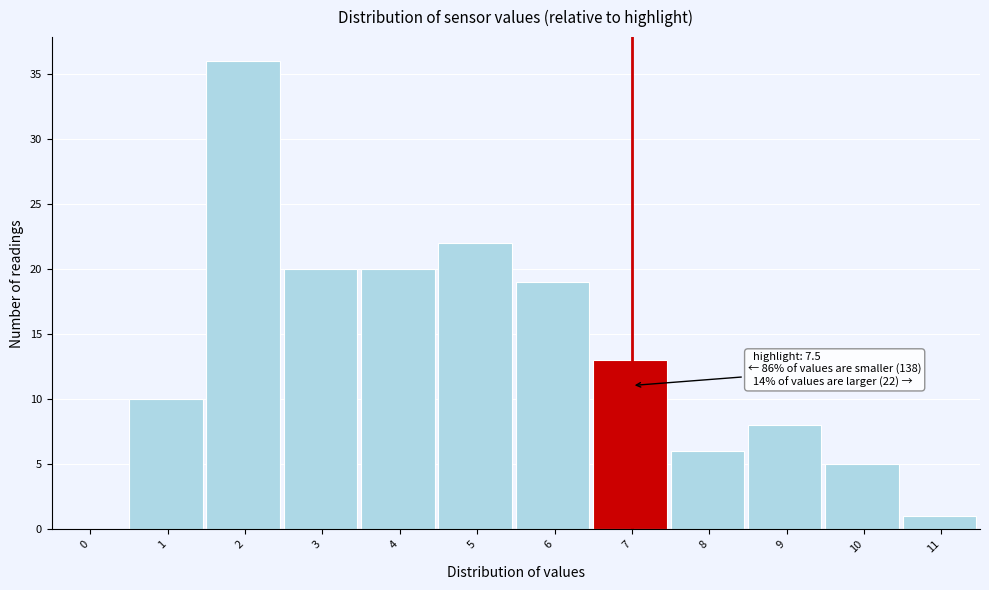

Reading left to right, extract all data points from this chart.

0=0	1=10	2=36	3=20	4=20	5=22	6=19	7=13	8=6	9=8	10=5	11=1